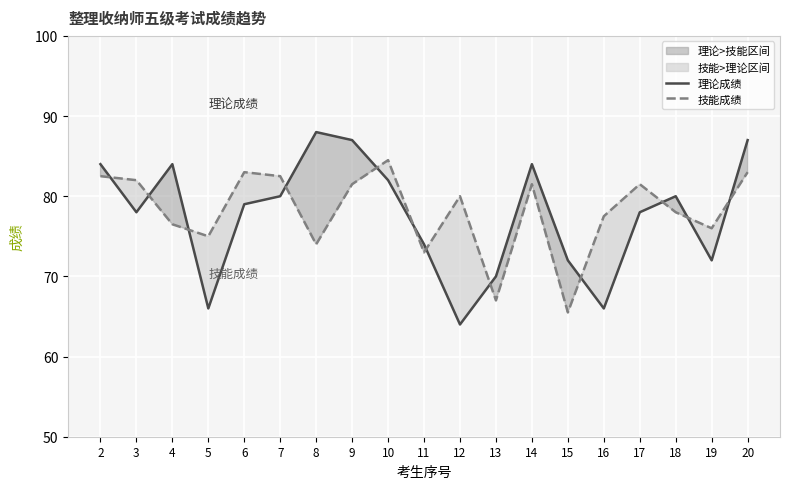

At which category is the sum across all series the highest?

20